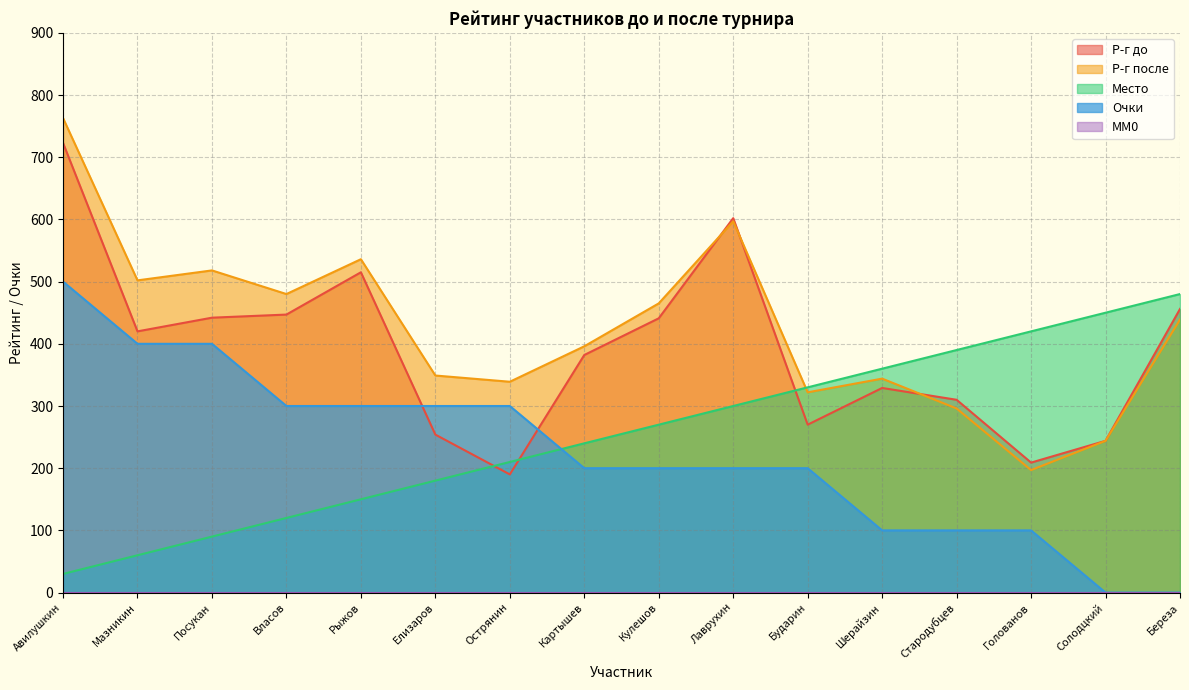

What is the average value of the Р-г до series?

390